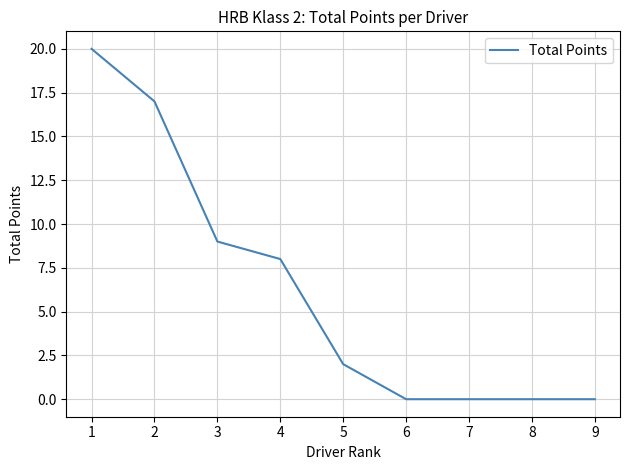

What is the maximum value shown in the chart?

20